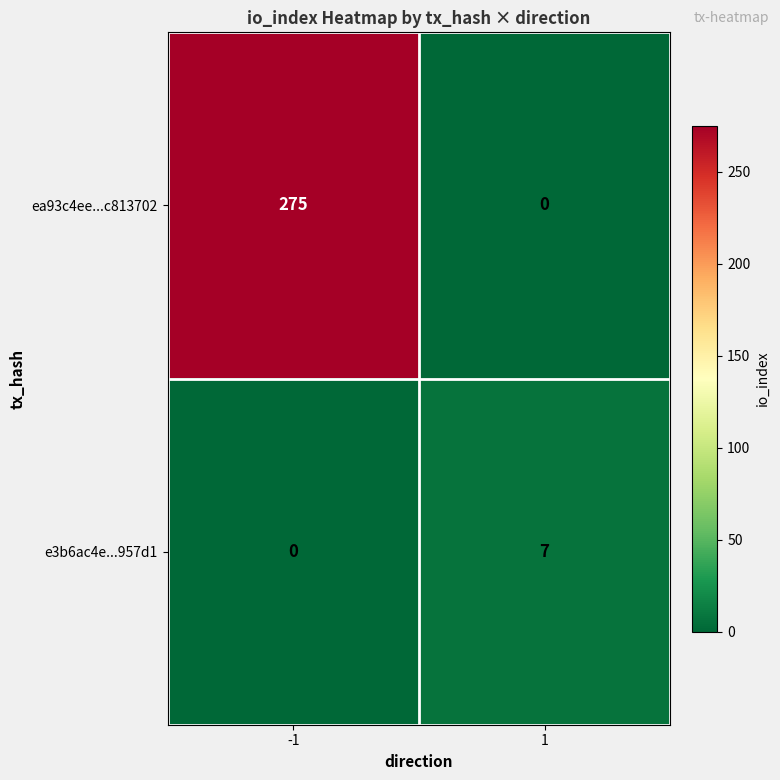

Is the value of ea93c4ee...c813702 at -1 greater than the value of e3b6ac4e...957d1 at 1?

Yes